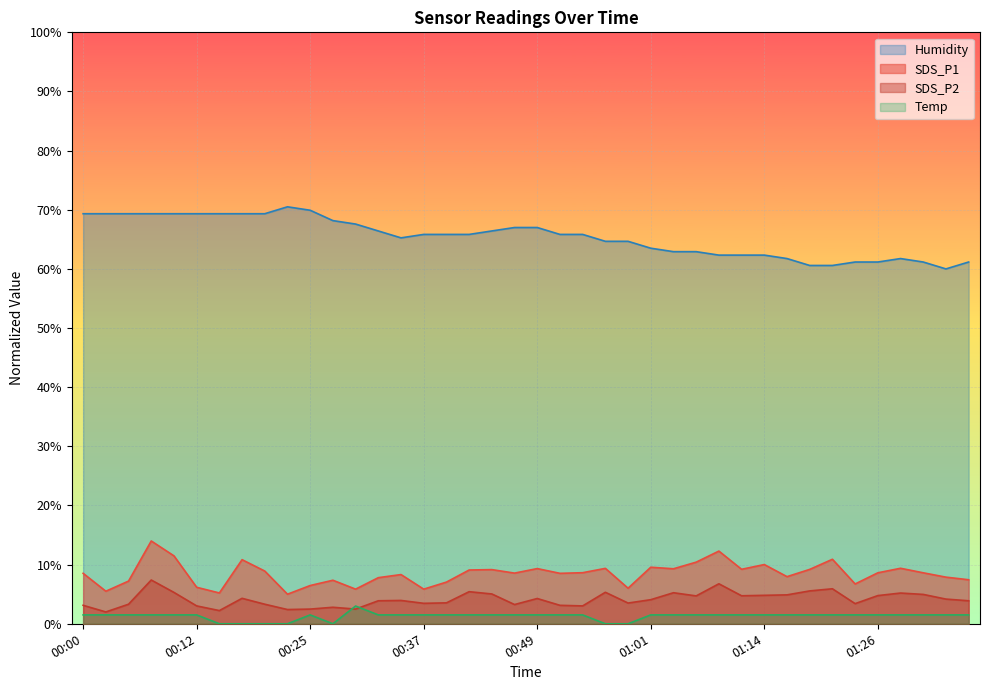

What is the difference between the highest and lowest values at 00:08?

67.8